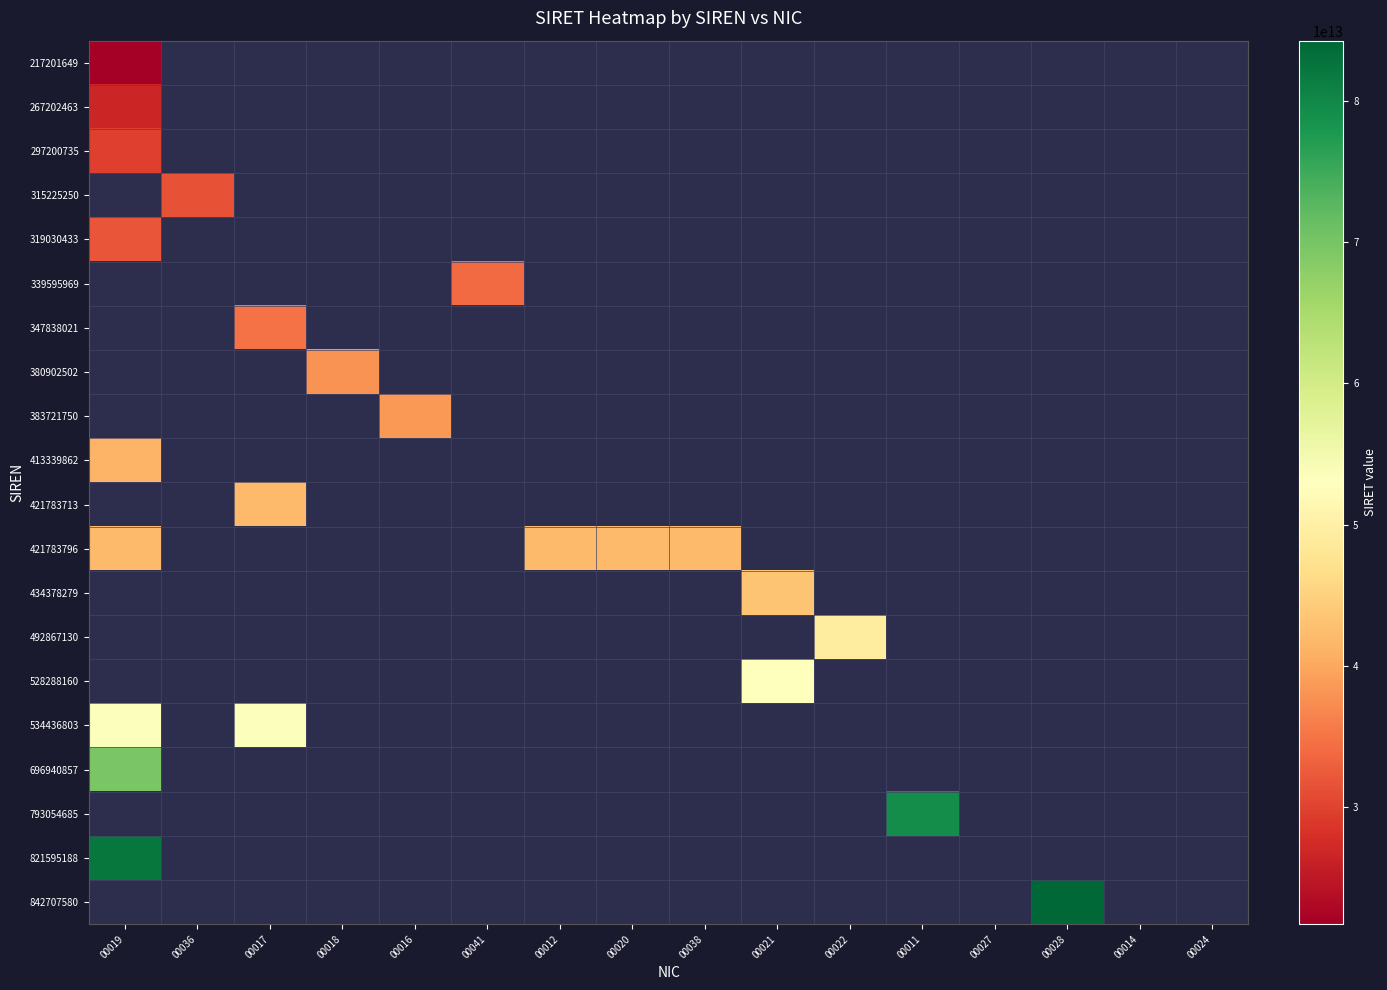

List the series in order of their overall mean, lowest first.

217201649, 267202463, 297200735, 315225250, 319030433, 339595969, 347838021, 380902502, 383721750, 413339862, 421783713, 421783796, 434378279, 492867130, 528288160, 534436803, 696940857, 793054685, 821595188, 842707580